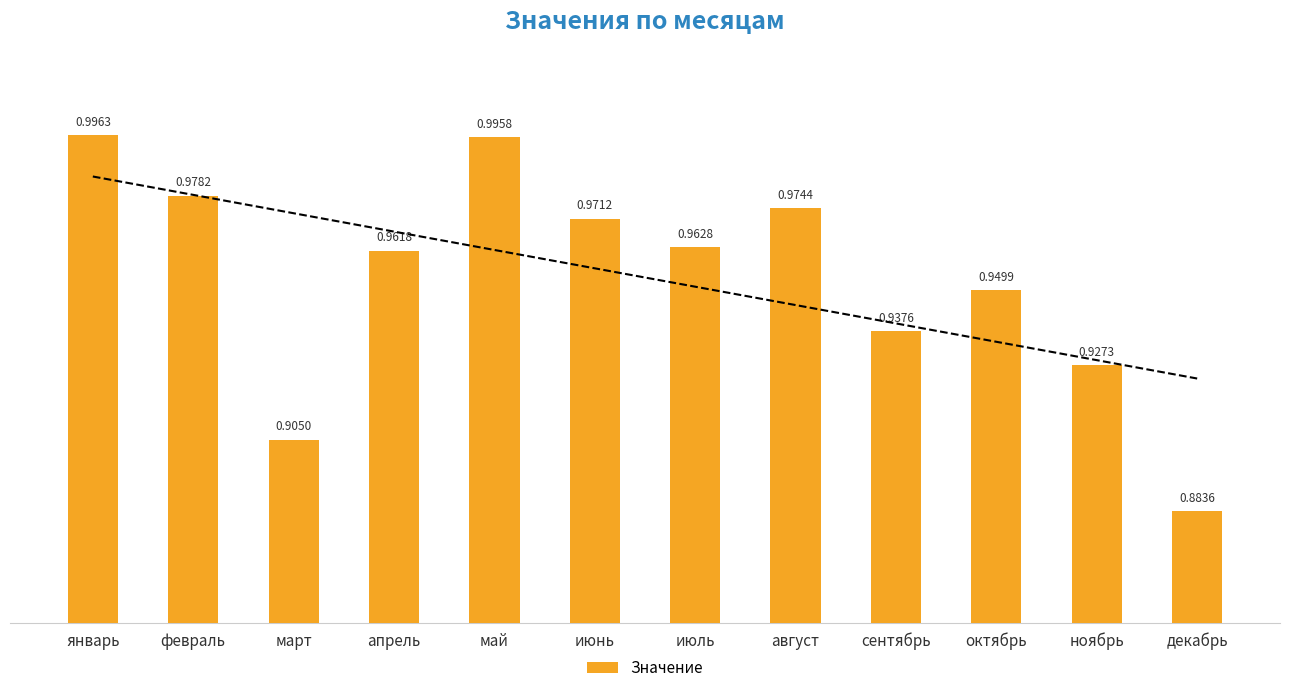

Reading left to right, extract all data points from this chart.

1.0	1.0	0.9	1.0	1.0	1.0	1.0	1.0	0.9	0.9	0.9	0.9